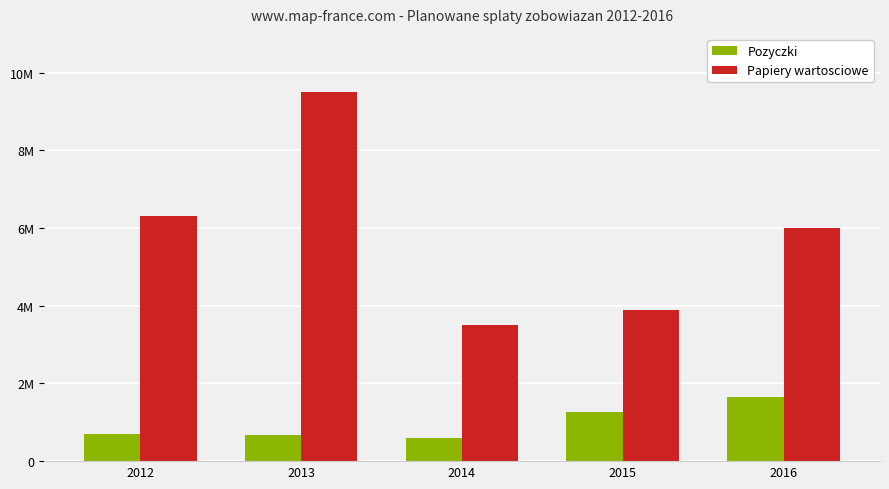

What are all the series names shown in the legend?

Pozyczki, Papiery wartosciowe